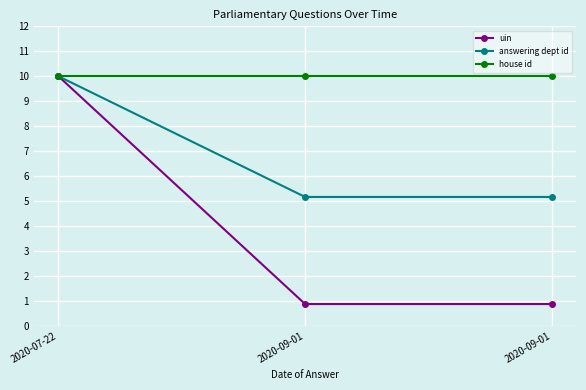

Count the number of categories in the chart.

3